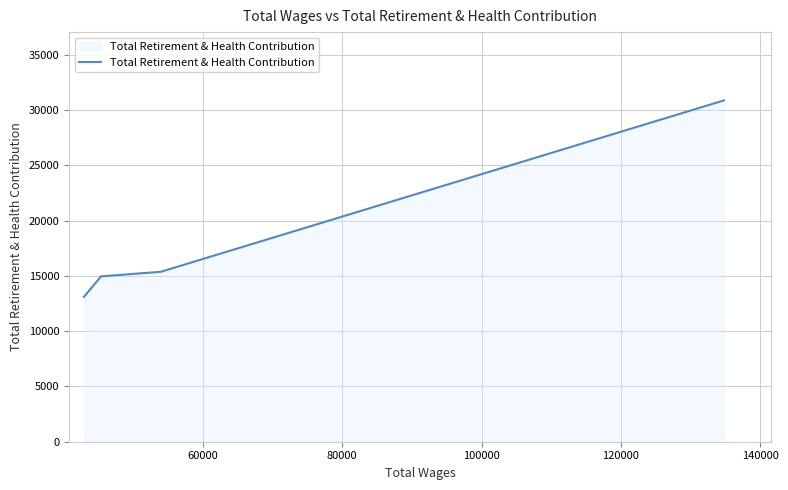

What is the difference between the maximum and minimum values?

17776